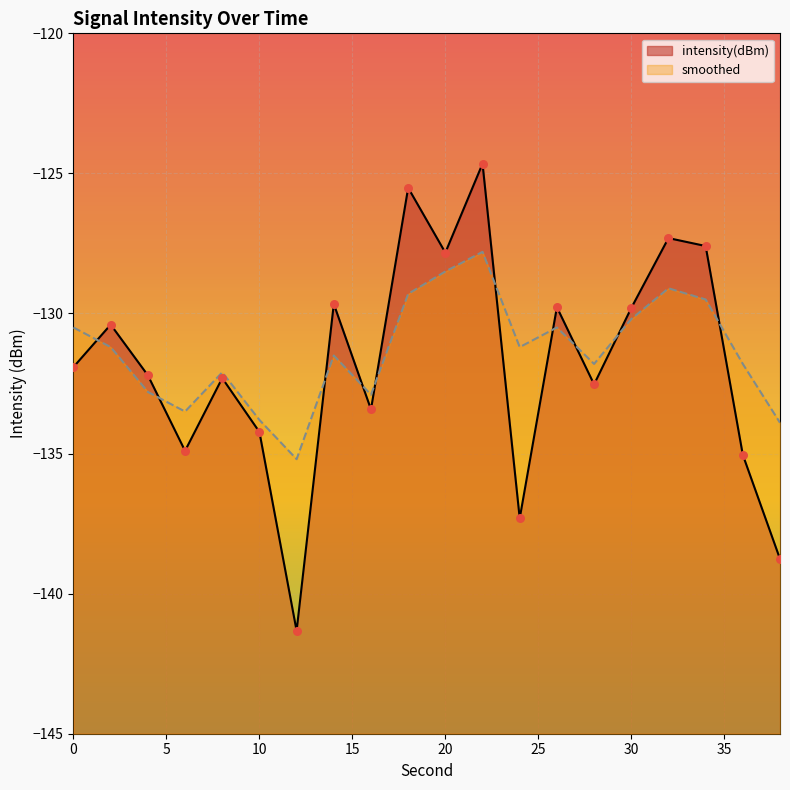

Is the value of intensity(dBm) at 30 greater than the value of smoothed at 8?

Yes